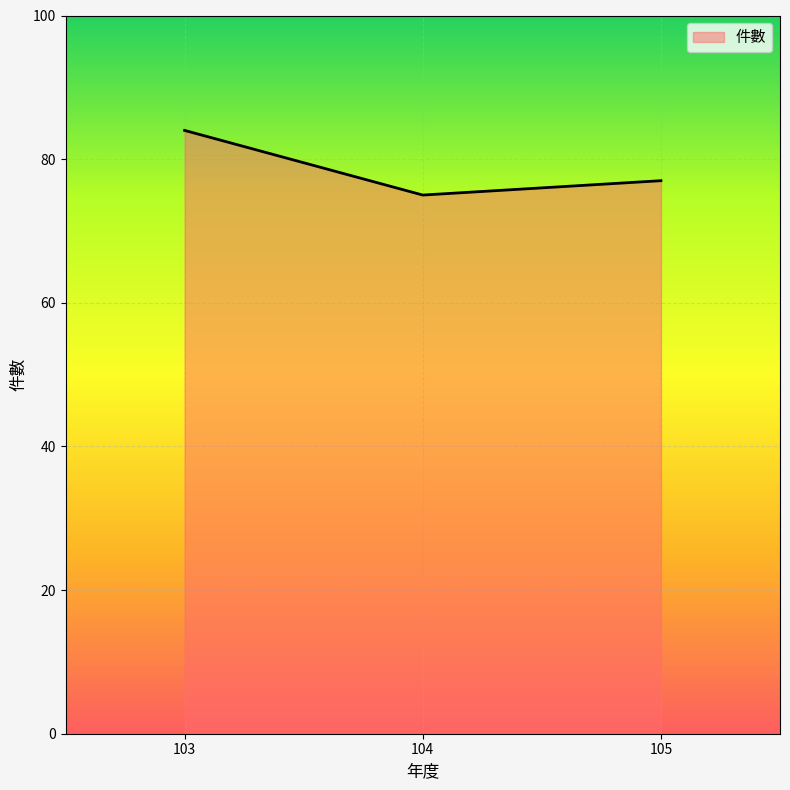

True or false: the data shows 77 at 105.

True